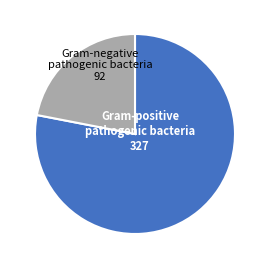

Is there a majority slice in this chart?

Yes